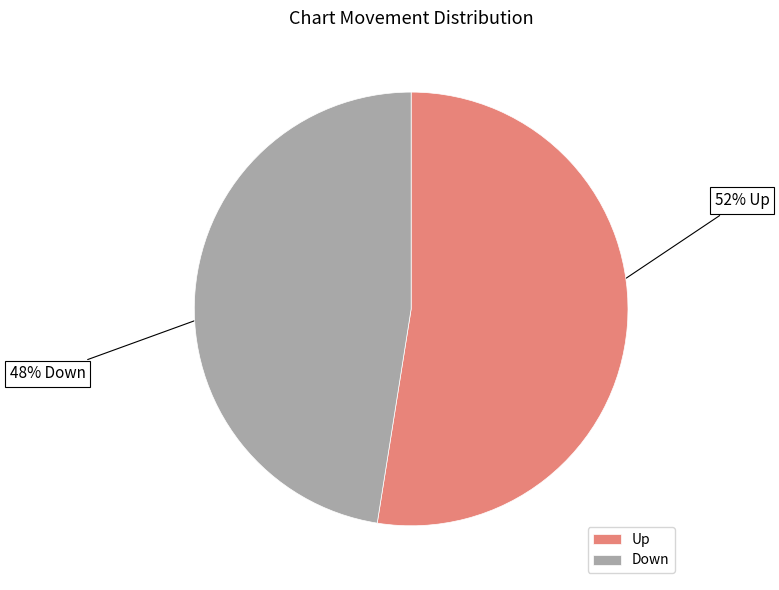

Does Down represent more than half of the total?

No